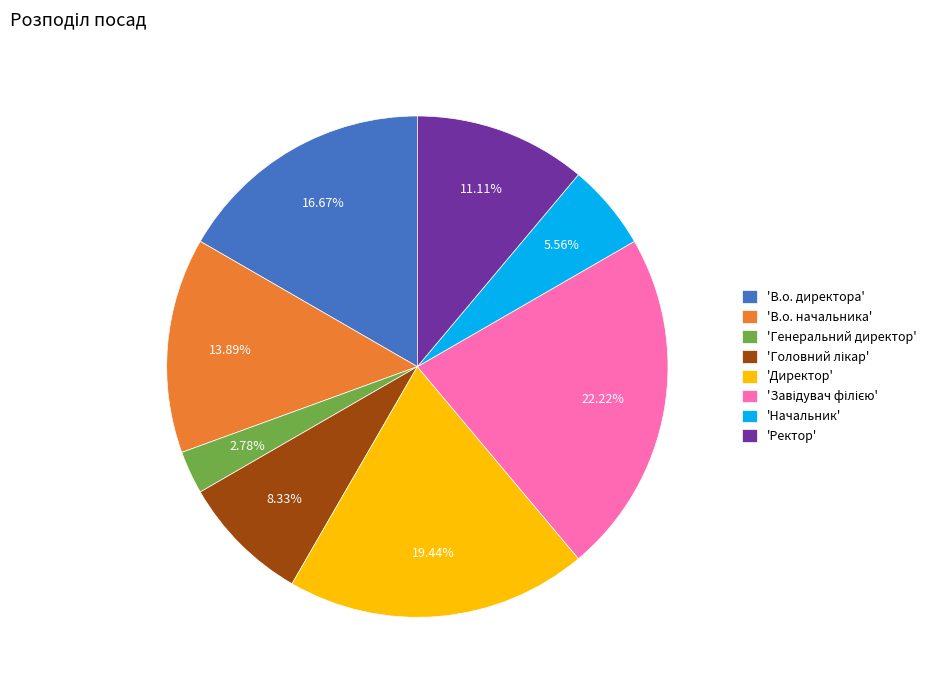

Approximately how many times larger is the value at 'В.о. директора' compared to 'Директор'?

0.9